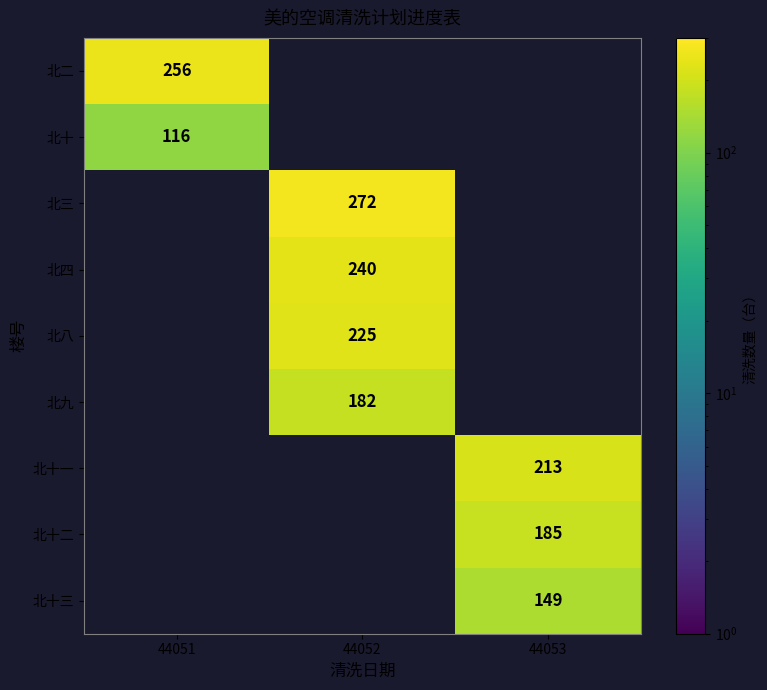

True or false: 北十三 has a value of 255 at 44053.

False